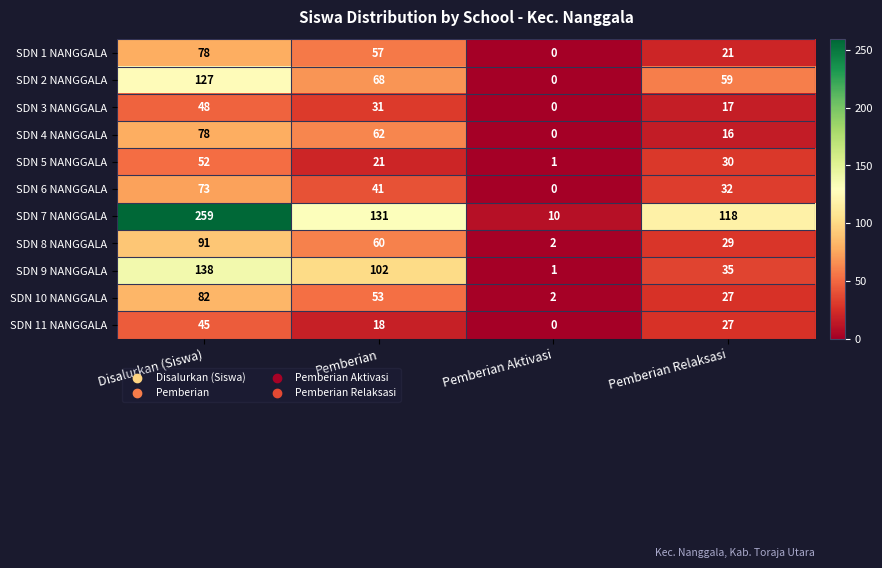

Between Pemberian and Pemberian Aktivasi, which series saw the biggest shift?

SDN 7 NANGGALA